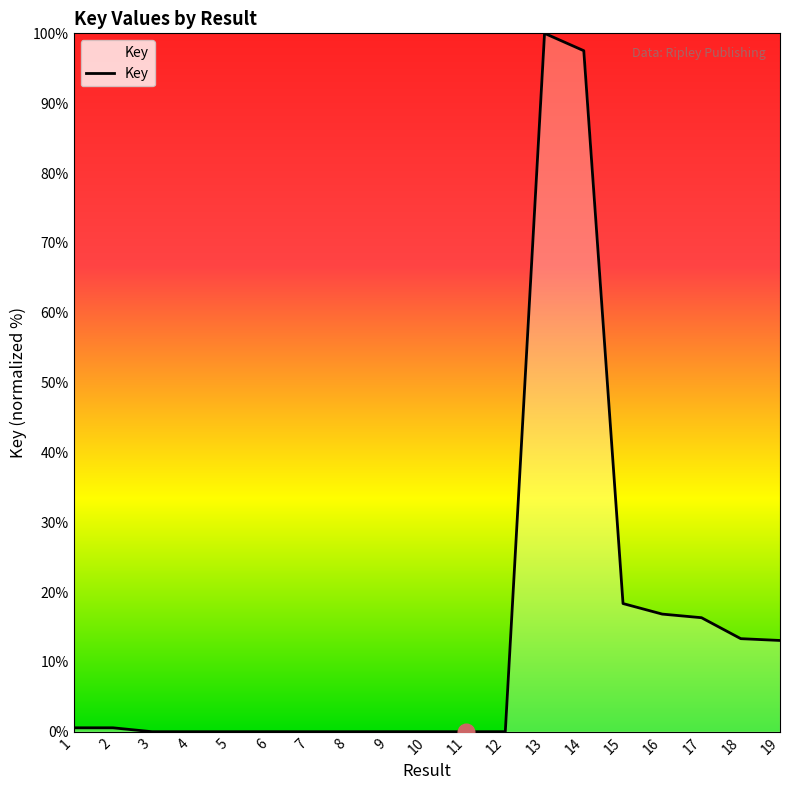

Which category has the highest value across all series?

13